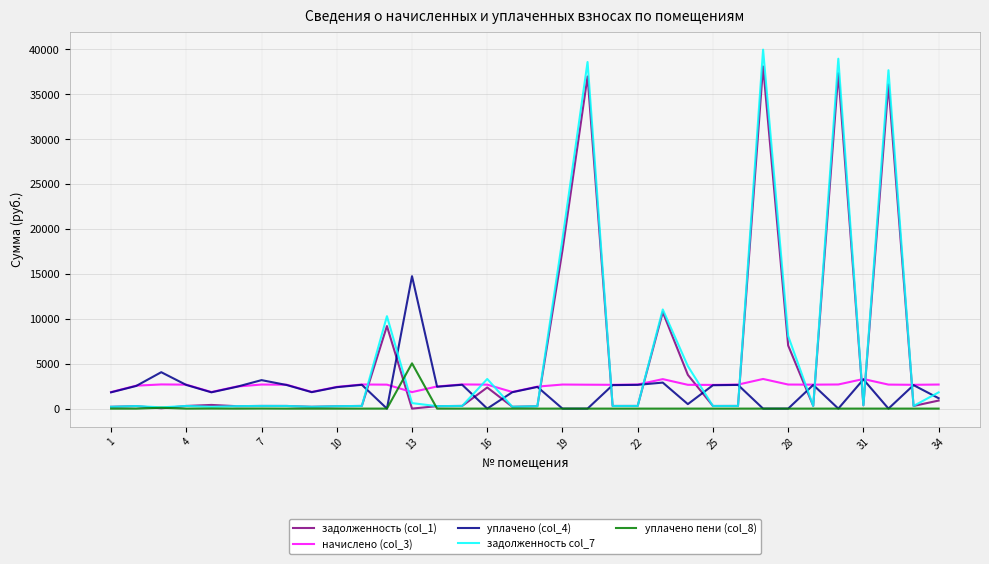

True or false: уплачено (col_4) has more than 0 points higher than both neighbors.

True